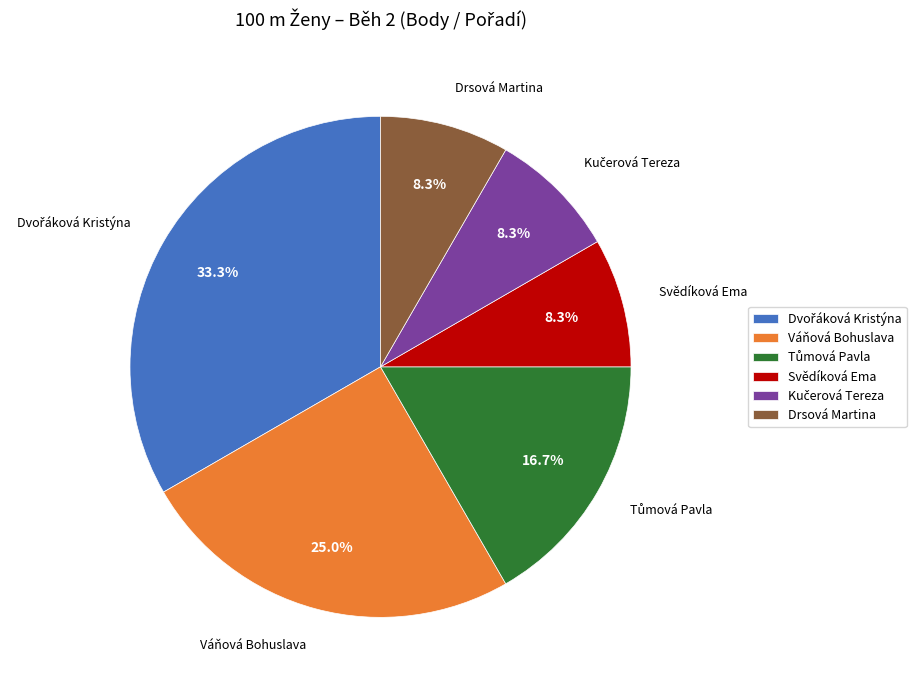

The Váňová Bohuslava slice represents 18% of the pie. True or false?

False